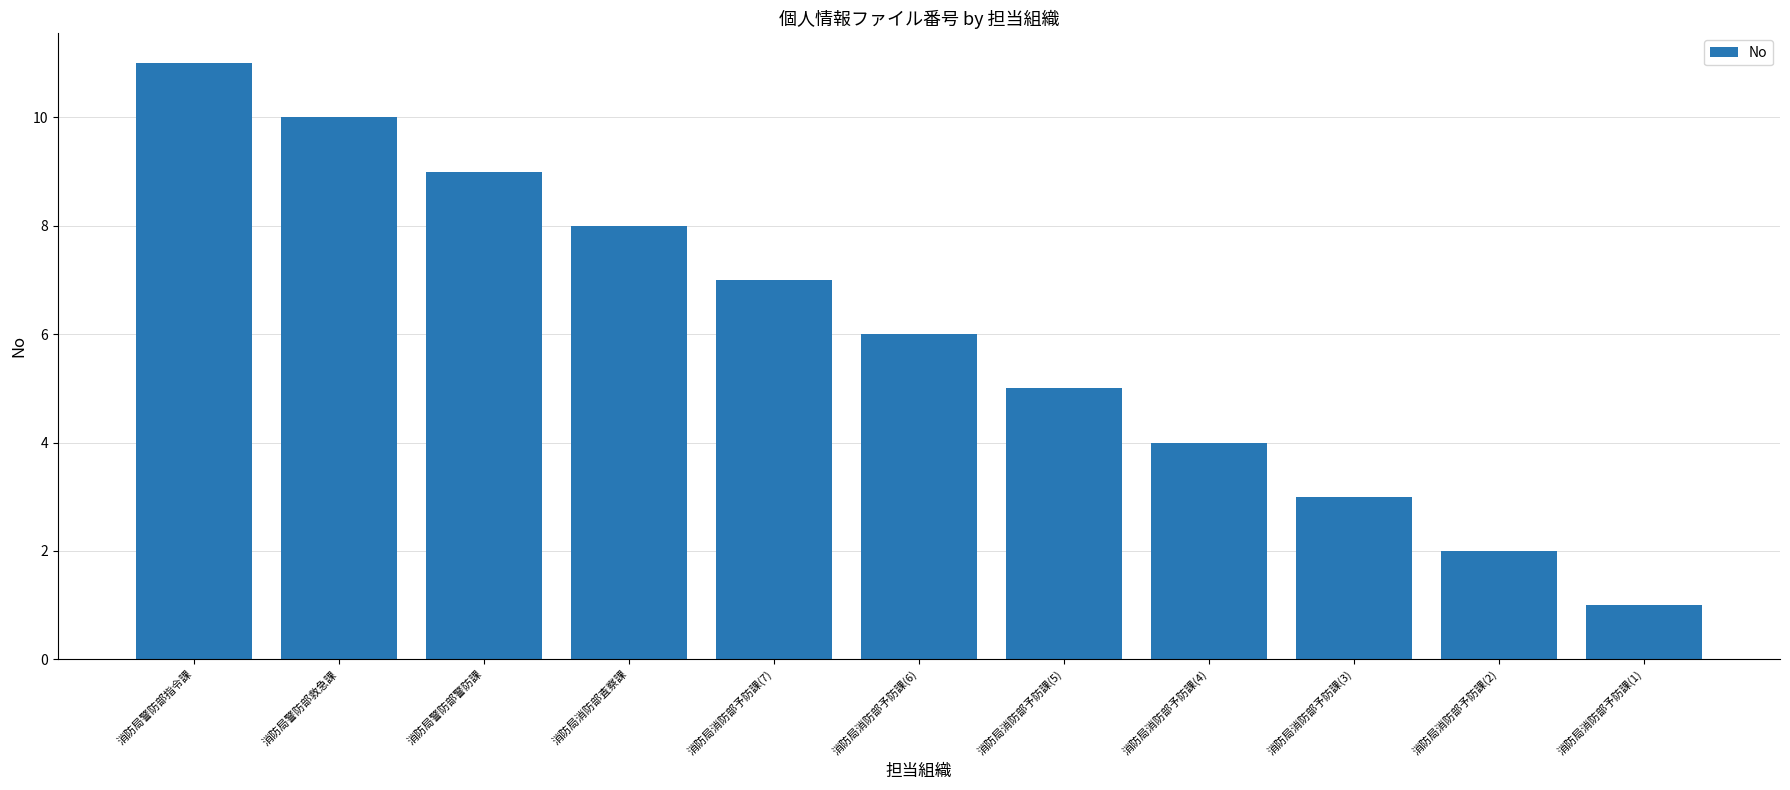

Are the bars horizontal?

No